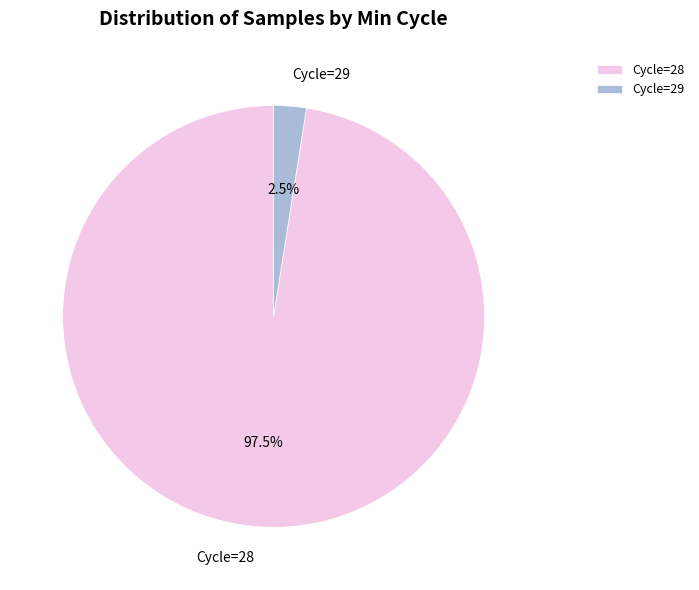

Count the number of slices in the pie.

2